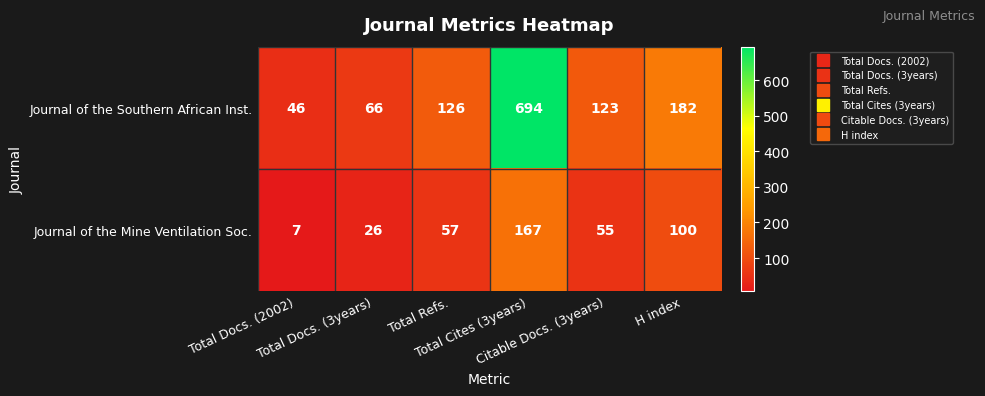

Which series has the largest total across all categories?

Journal of the Southern African Inst.